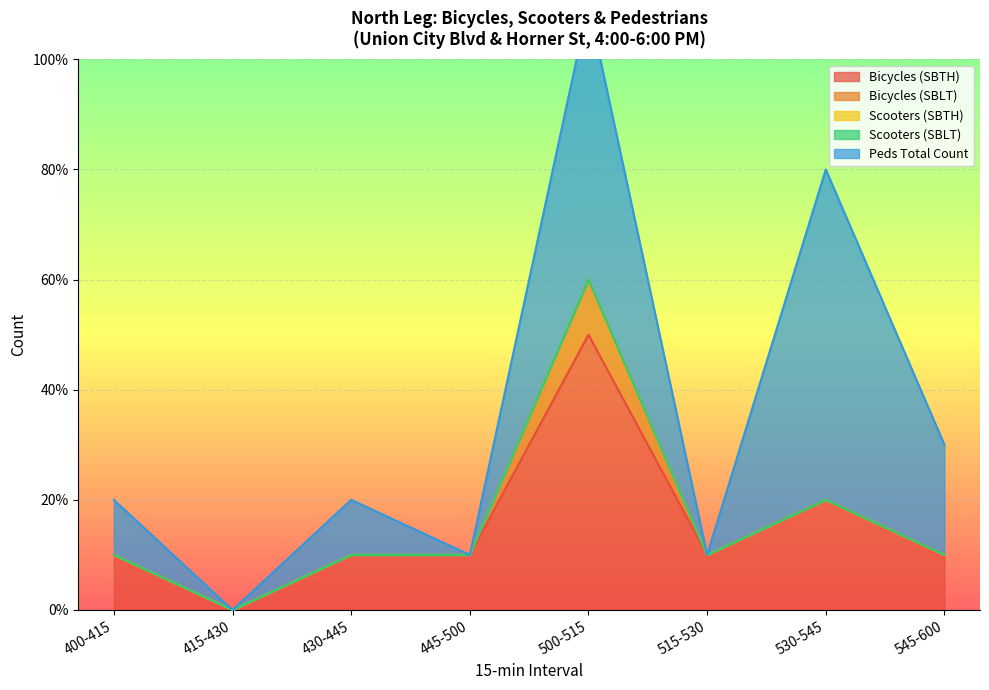

Rank the categories by Scooters (SBLT) value from highest to lowest.

400-415, 415-430, 430-445, 445-500, 500-515, 515-530, 530-545, 545-600